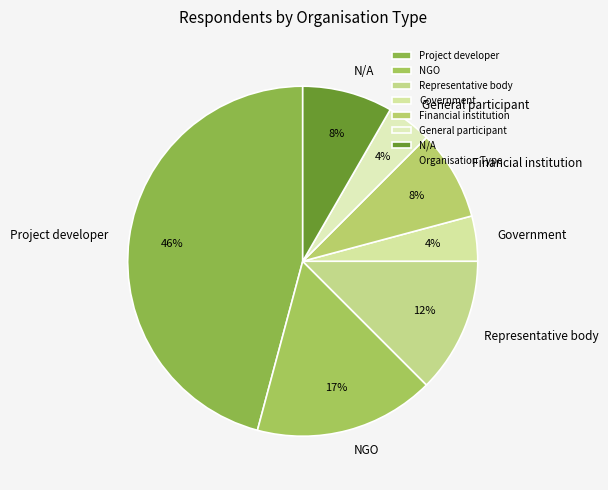

The Financial institution slice represents 17% of the pie. True or false?

False